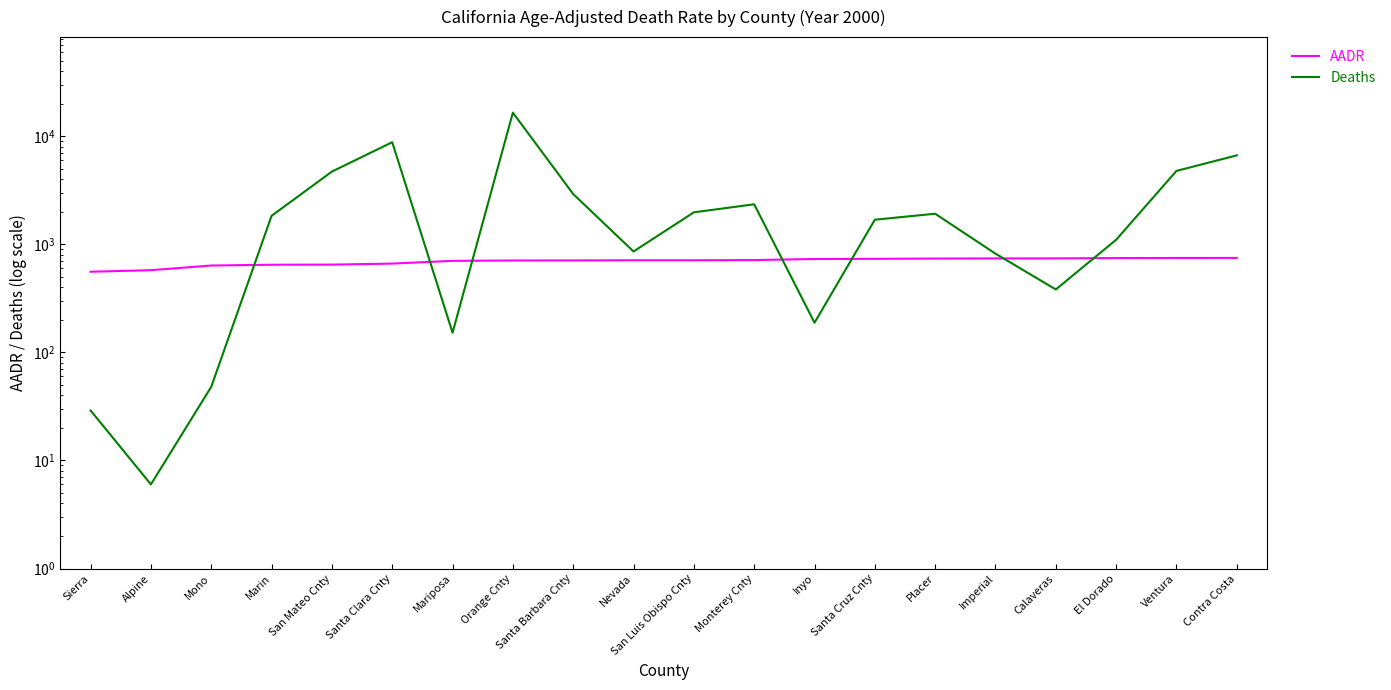

Rank the series by their maximum value, from lowest to highest.

AADR, Deaths